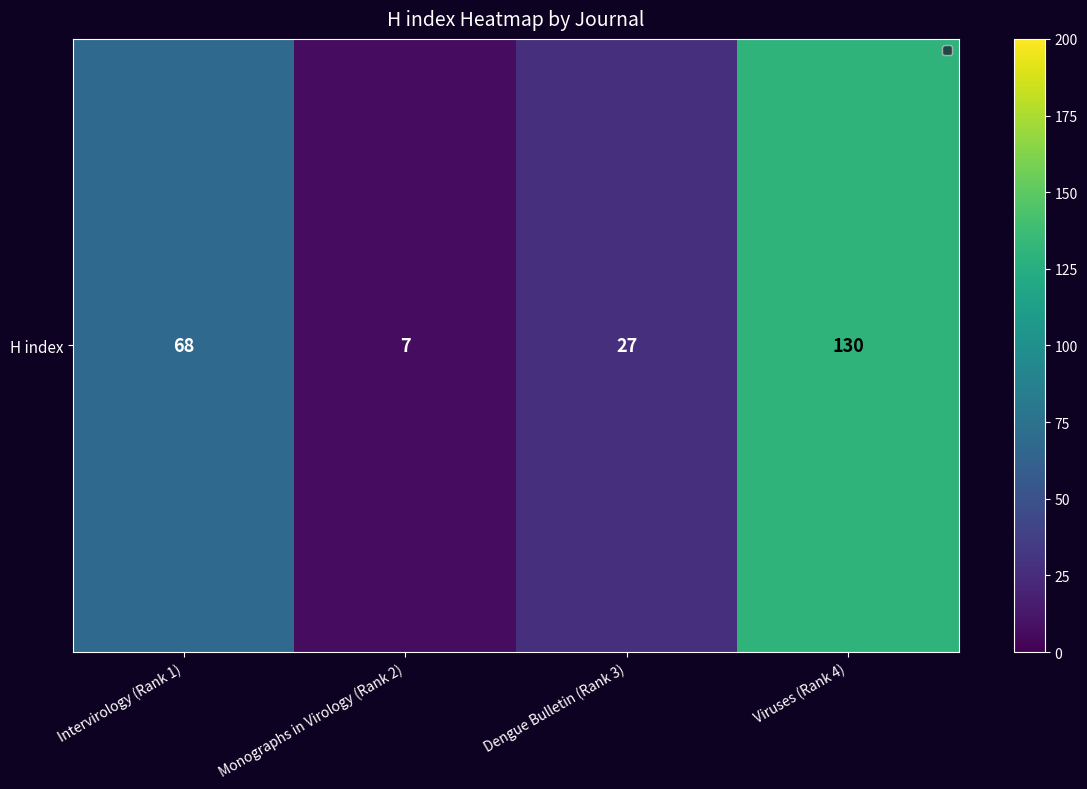

Where is the data nearest to the value 68?

Intervirology (Rank 1)